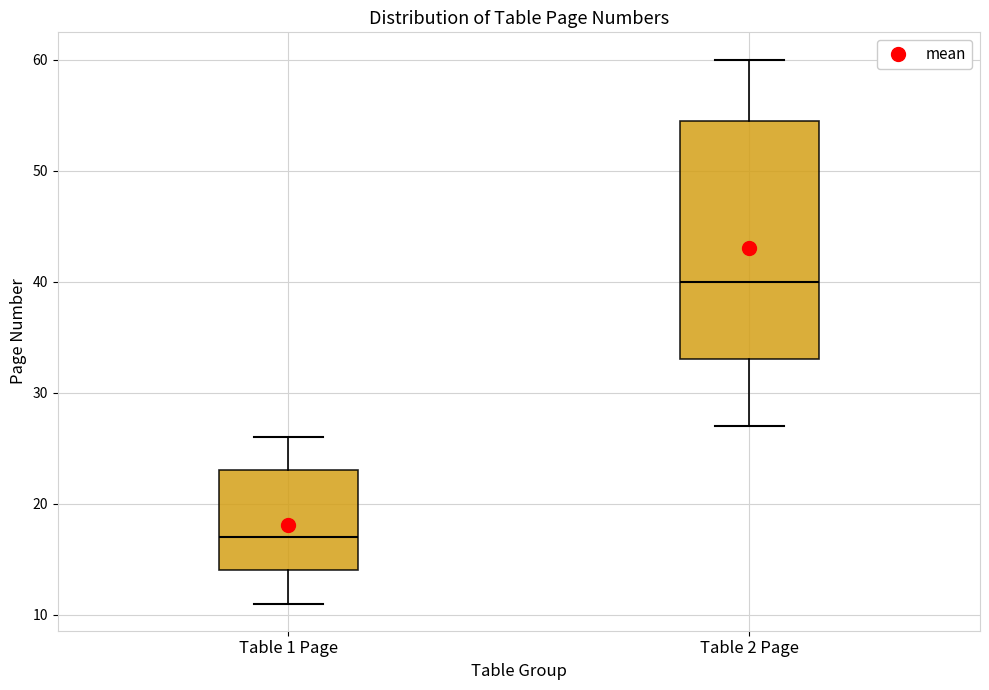

Reading left to right, read every box against the y-axis: the position of its median line, the range the box covers, and the ends of its whiskers. The values are not printed on the chart, so give them approximately, as read against the axis.

Table 1 Page: median 17, box 14 to 23, whiskers 11 to 26
Table 2 Page: median 40, box 33 to 55, whiskers 27 to 60